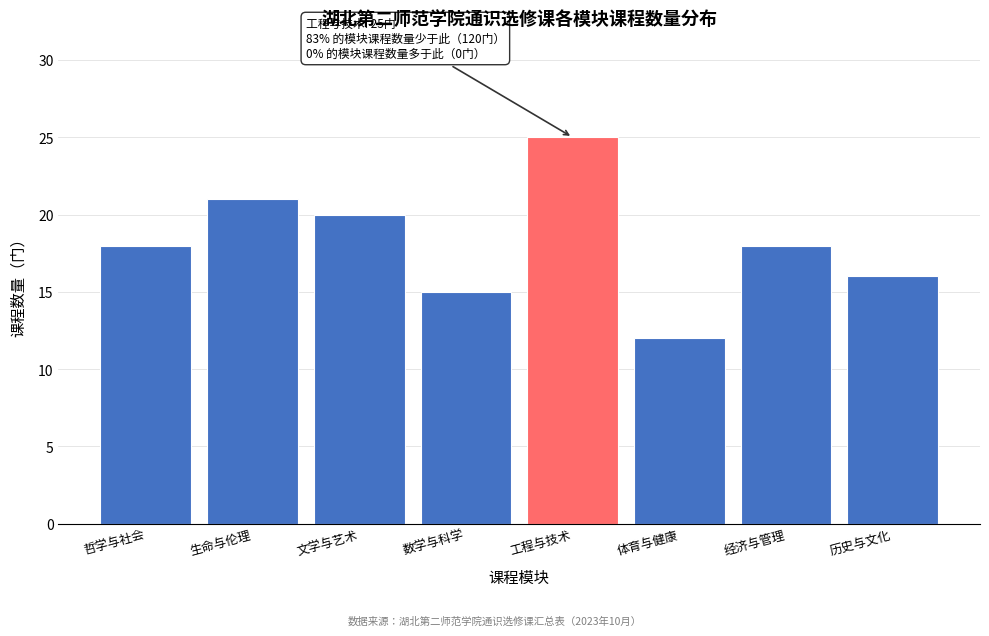

Reading left to right, list all the values displayed in this chart.

哲学与社会=18	生命与伦理=21	文学与艺术=20	数学与科学=15	工程与技术=25	体育与健康=12	经济与管理=18	历史与文化=16